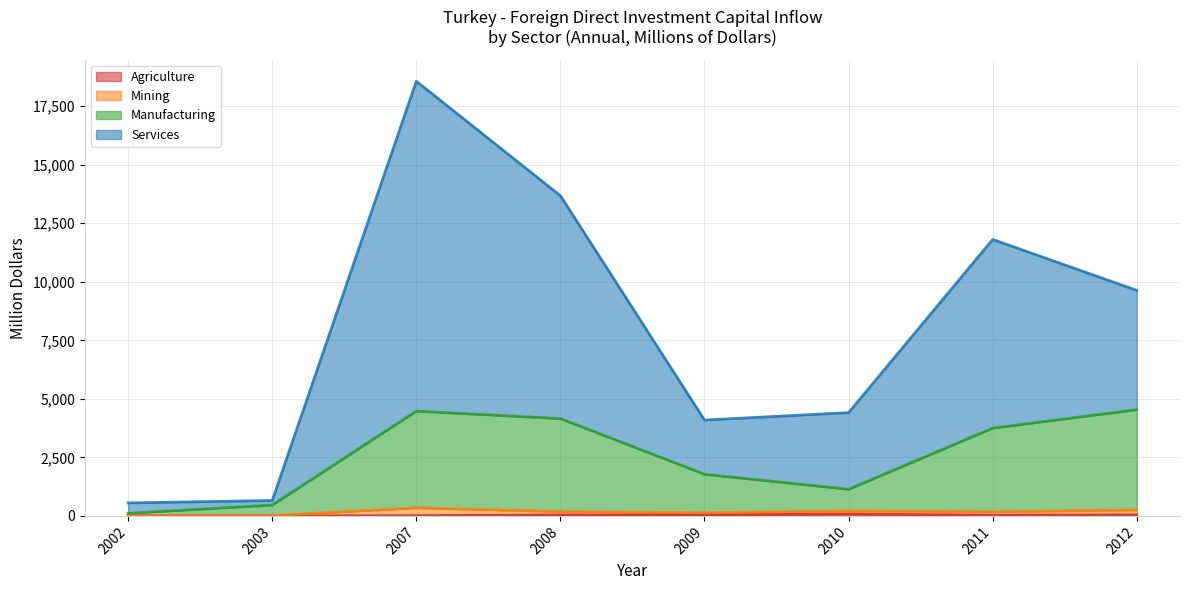

What is the maximum value shown in the chart?

18567